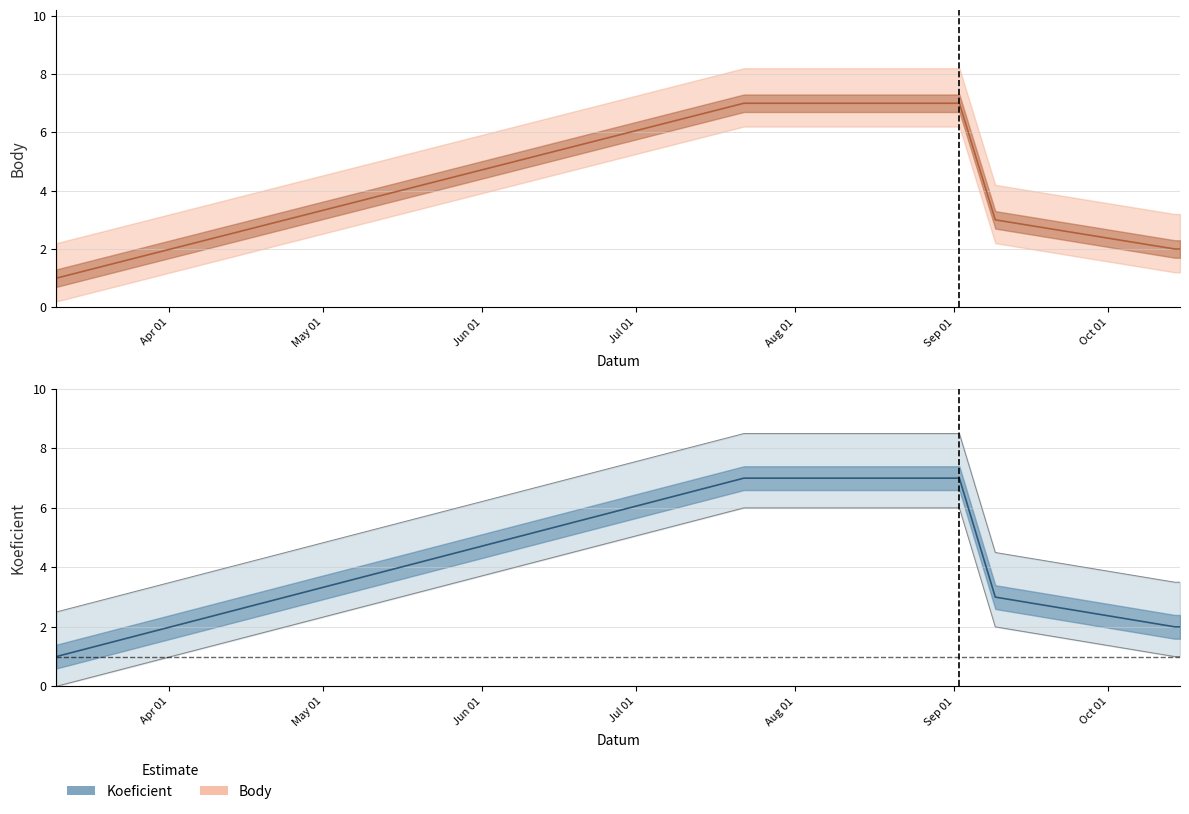

At which category is the sum across all series the highest?

2017-07-22